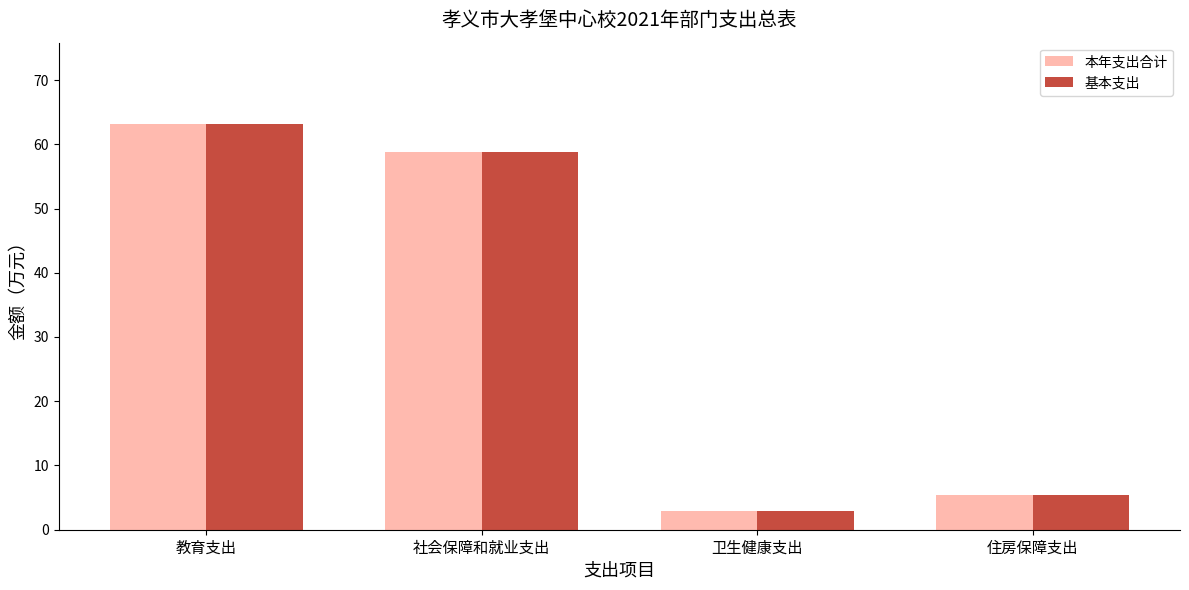

At which label does 基本支出 first exceed 58?

教育支出